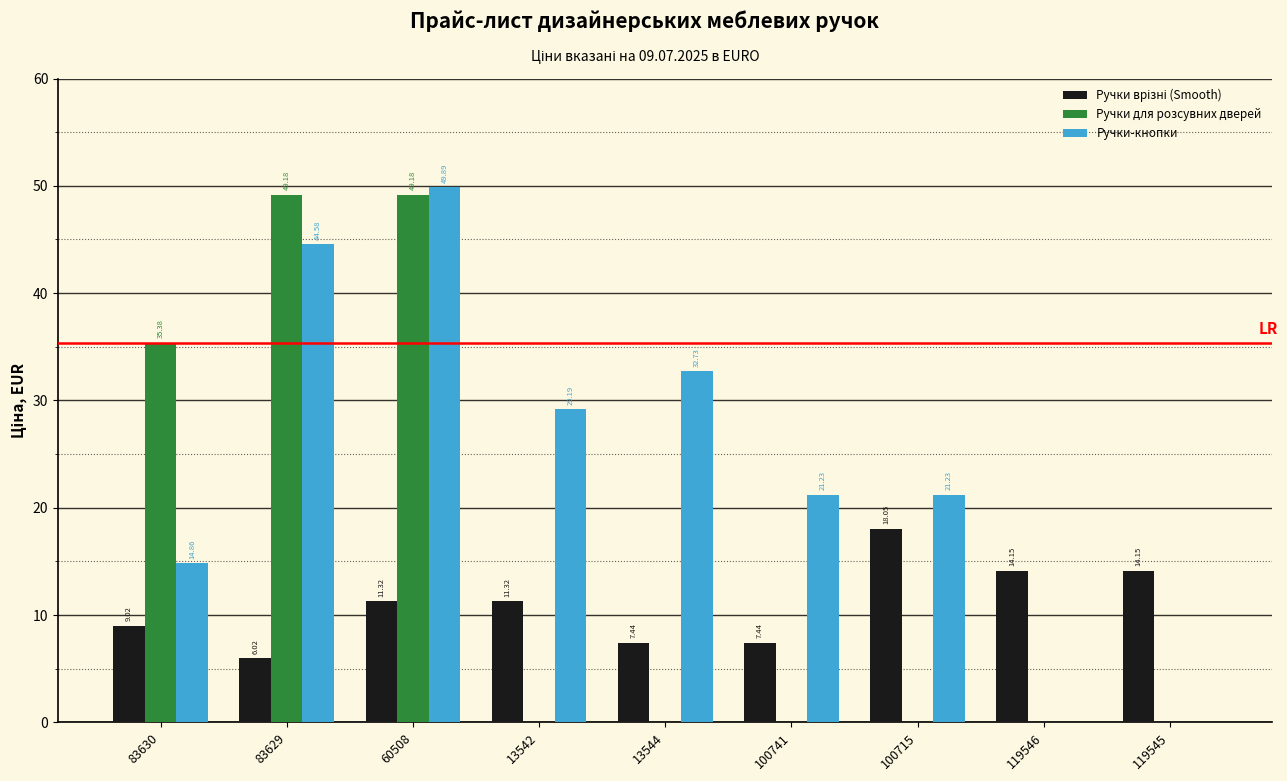

How many categories are shown in the chart?

9